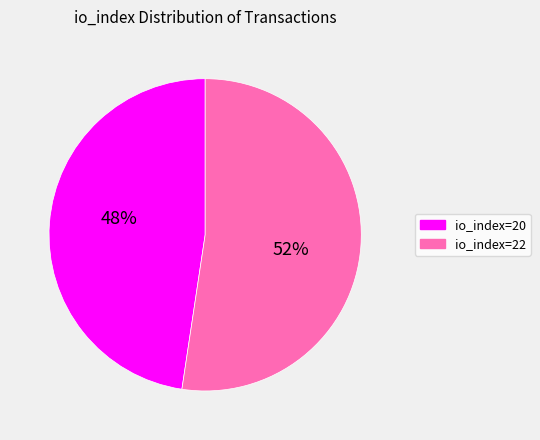

To the nearest percent, what is the combined percentage of io_index=20 and io_index=22?

100%